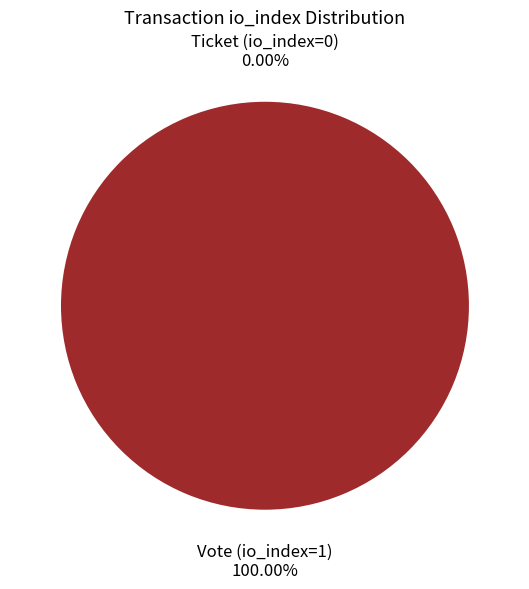

Is there a majority slice in this chart?

Yes